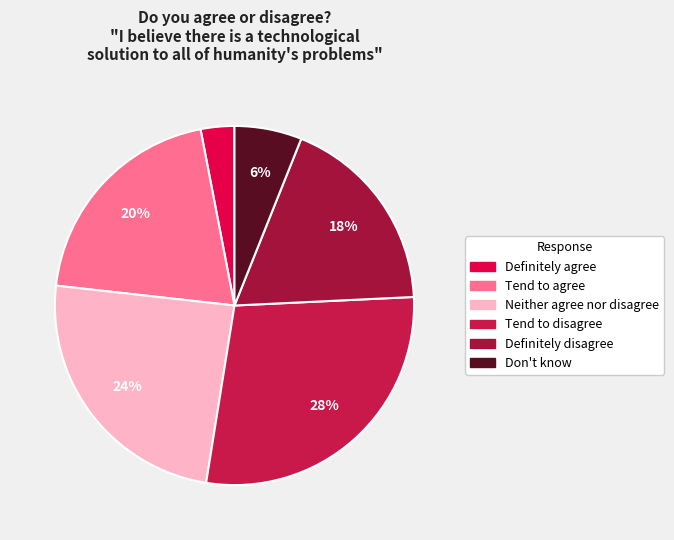

What is the change in value from Neither agree nor disagree to Definitely disagree?

-0.1